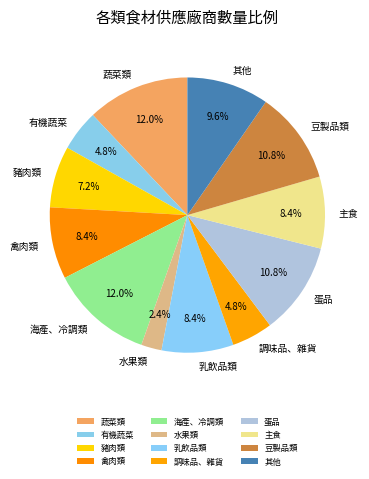

Is there a majority slice in this chart?

No